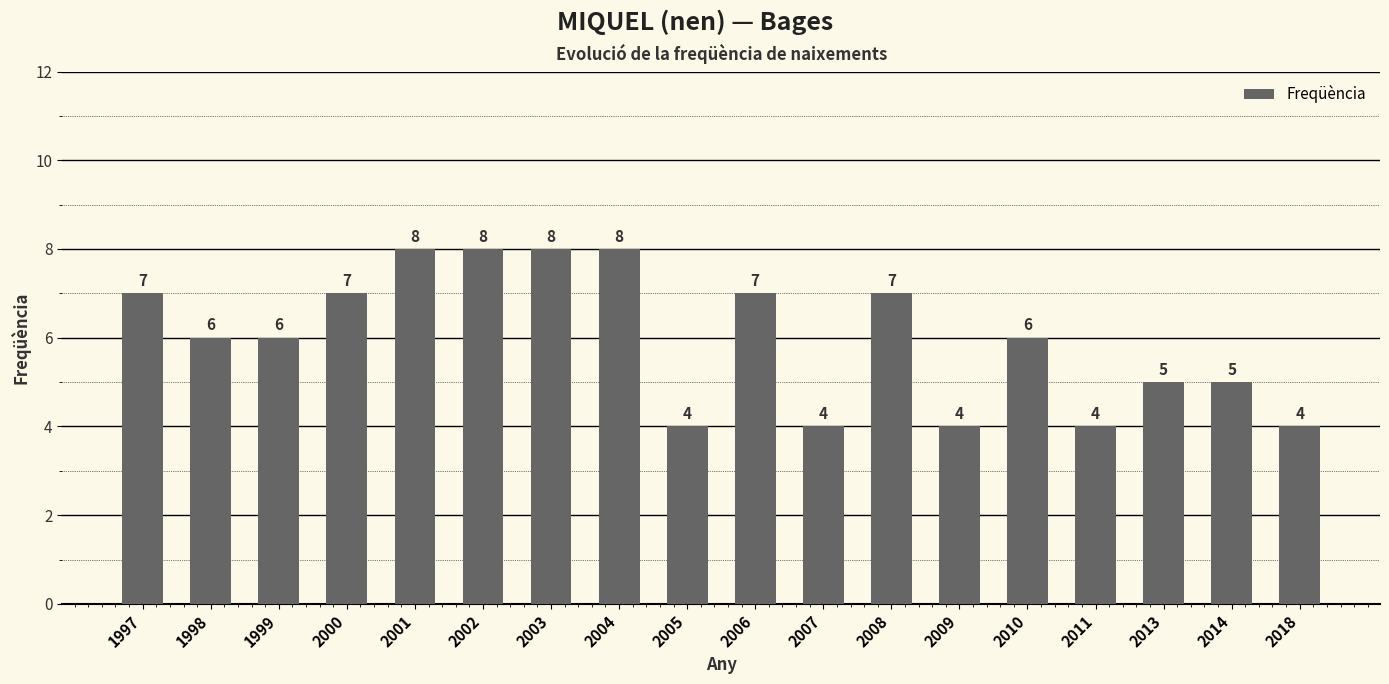

What is the smallest value displayed?

4